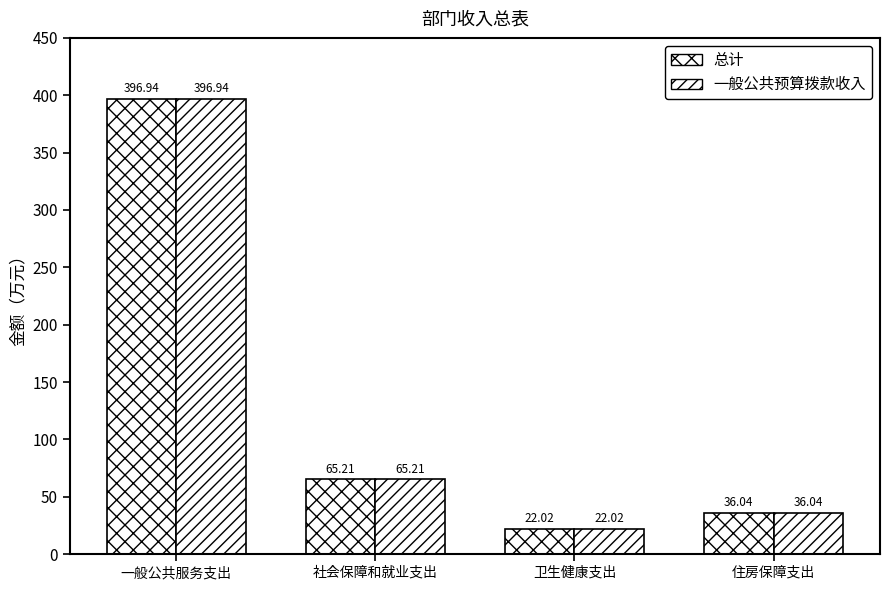

At which label is 一般公共预算拨款收入 closest to 209?

社会保障和就业支出